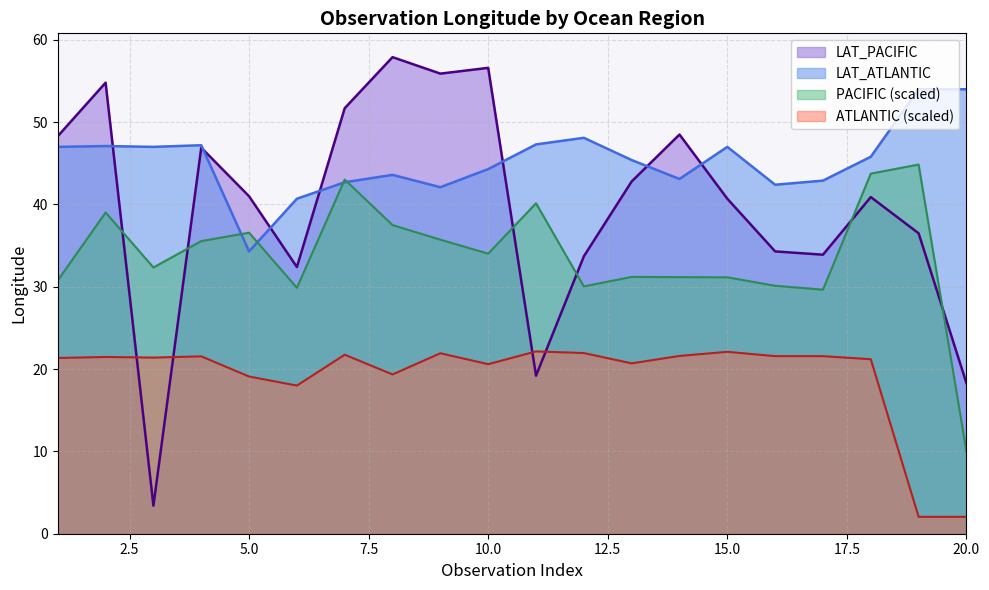

Where does the LAT_PACIFIC series first go above 41?

1